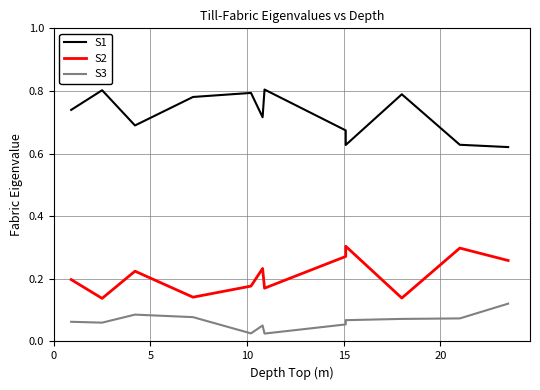

How many lines are shown in the chart?

3